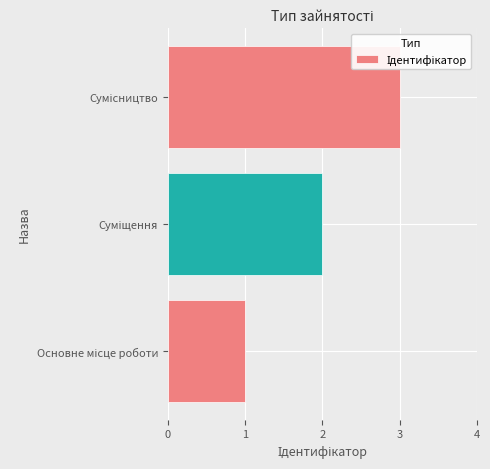

Count the values in the range 1 to 3.

3